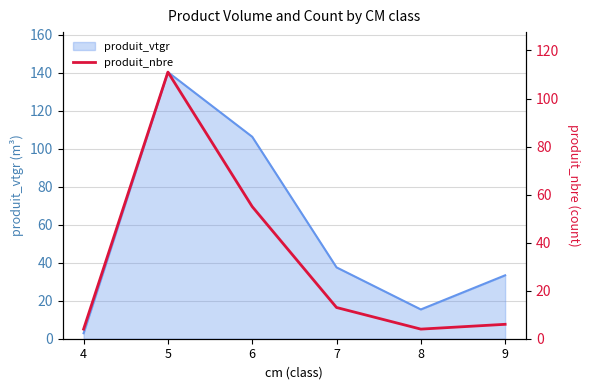

What is the value of the 1st point from the left?

4